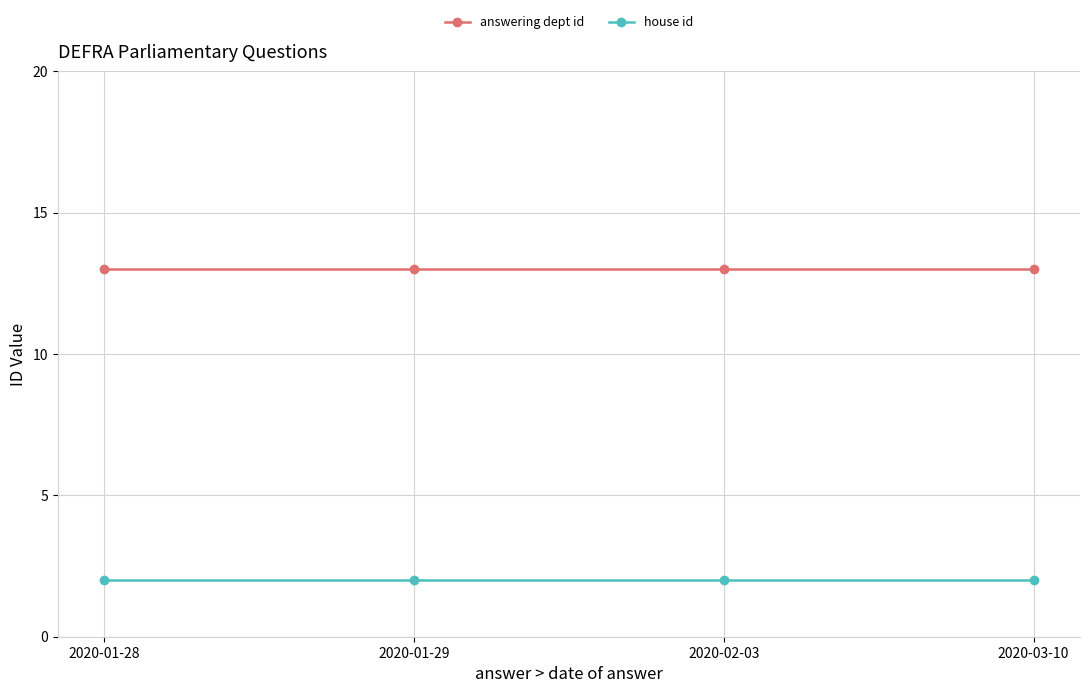

What is the label of the 4th point from the left?

2020-03-10